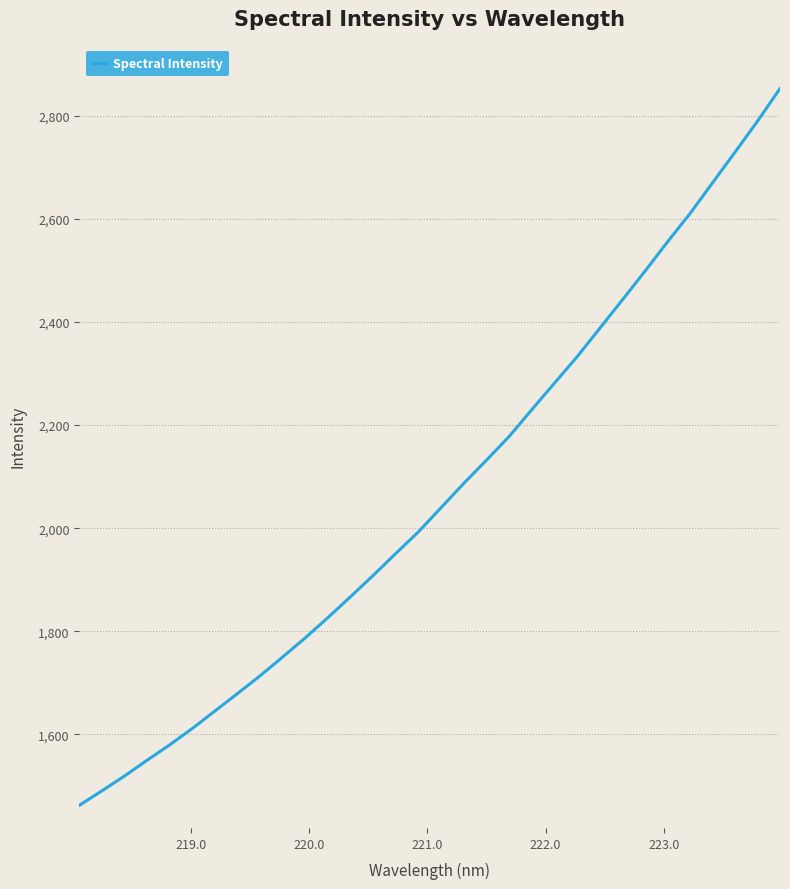

What is the difference between the maximum and minimum values?

1390.3